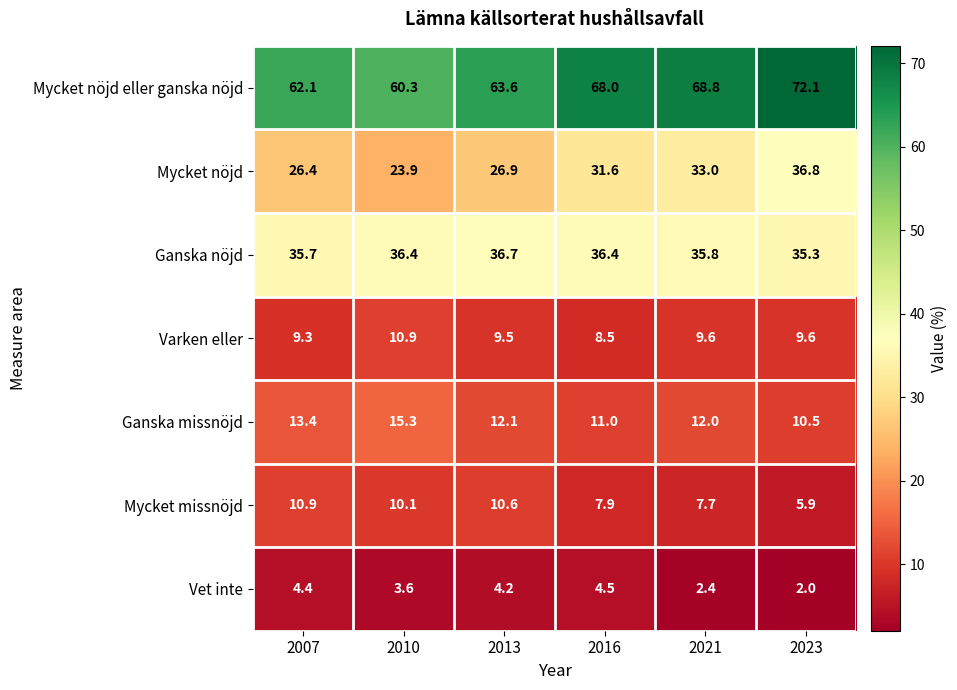

Which series has the largest total across all categories?

Mycket nöjd eller ganska nöjd